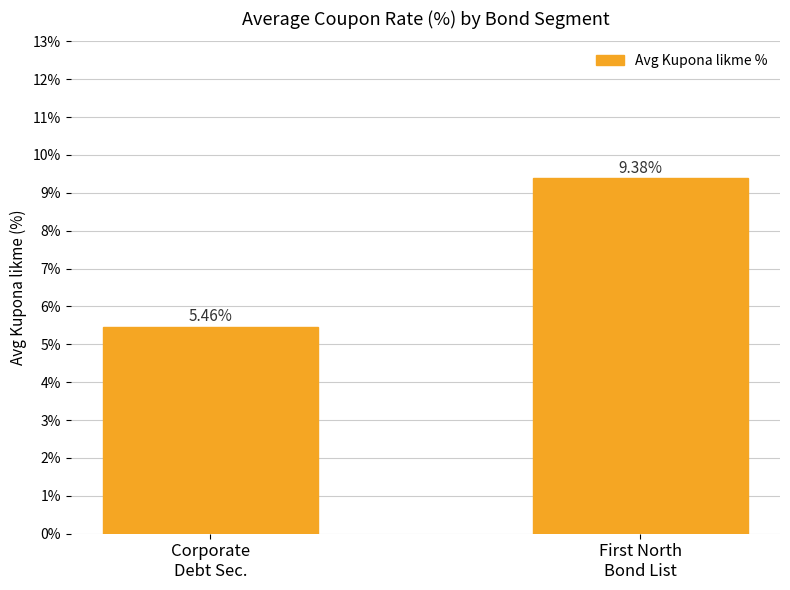

Does the chart contain stacked bars?

No